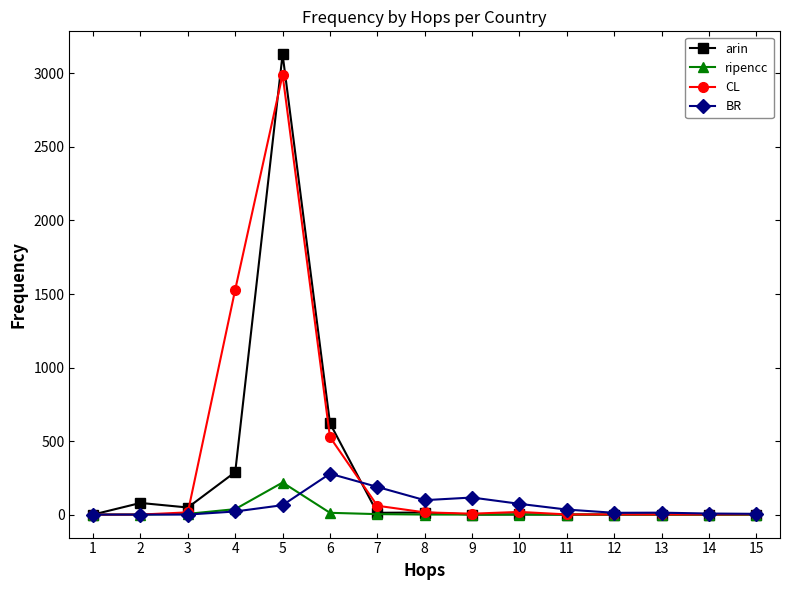

At which label does arin first exceed 1?

2